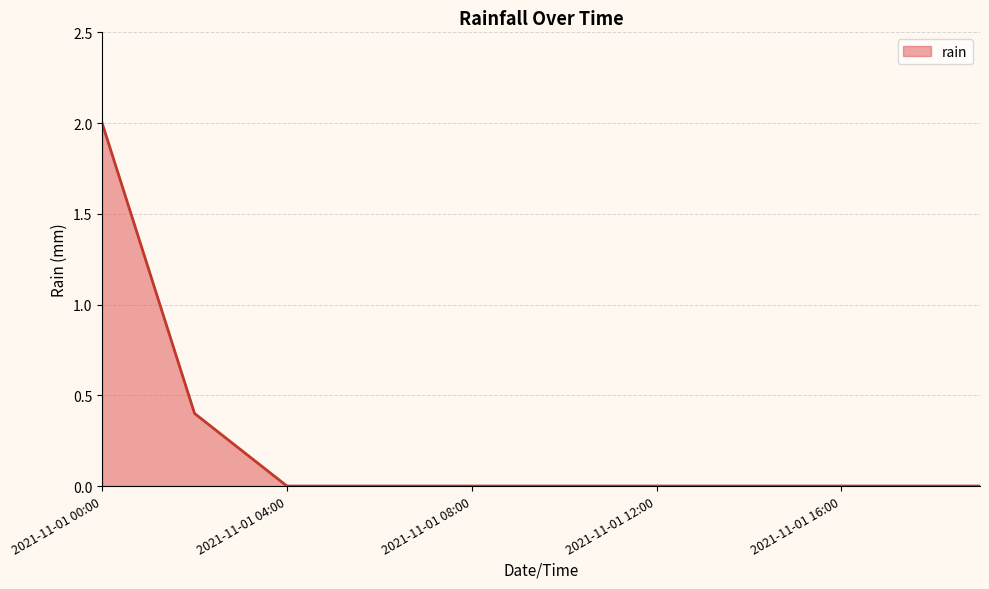

How many lines are shown in the chart?

1